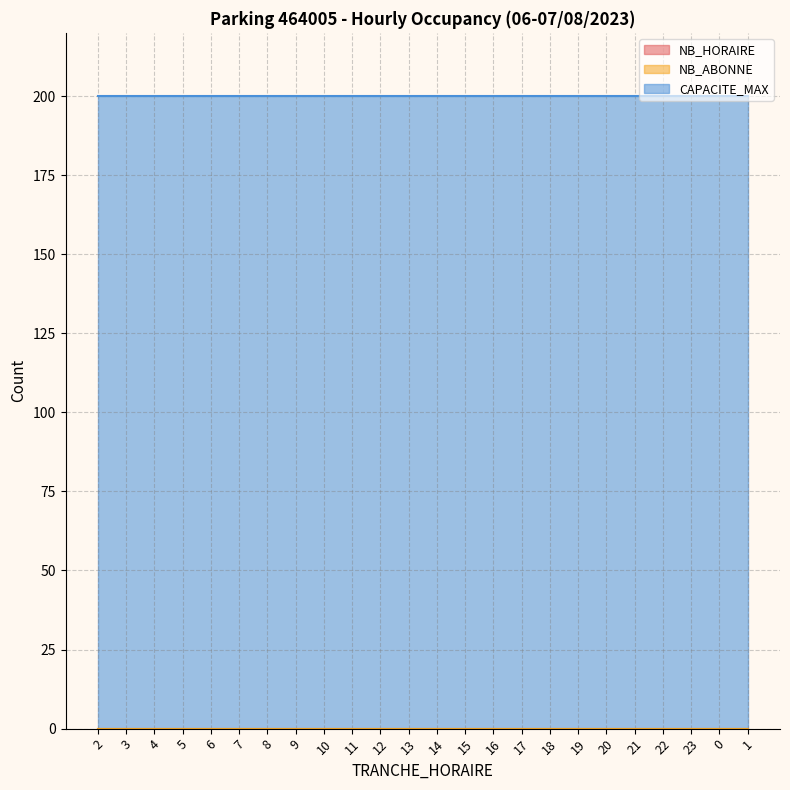

Does the chart display data point markers on the line(s)?

No